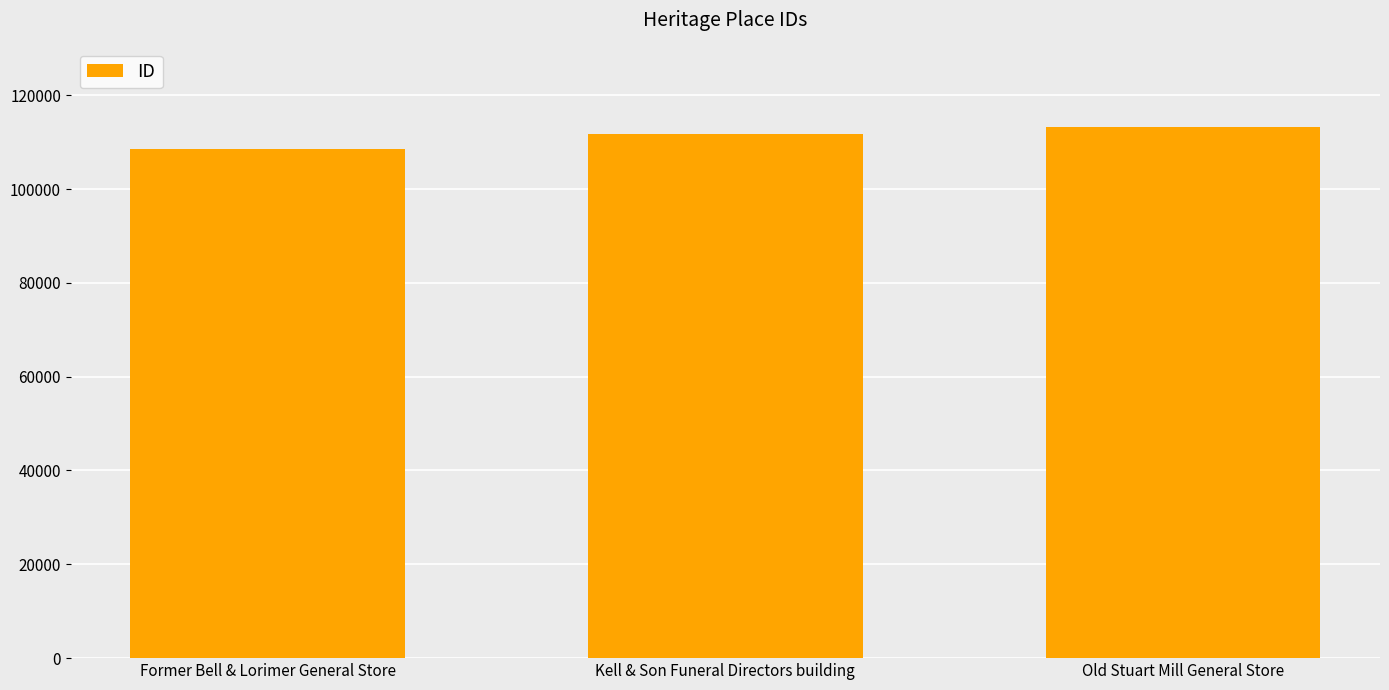

Reading left to right, transcribe all the data shown in this chart.

Former Bell & Lorimer General Store=108565	Kell & Son Funeral Directors building=111703	Old Stuart Mill General Store=113310